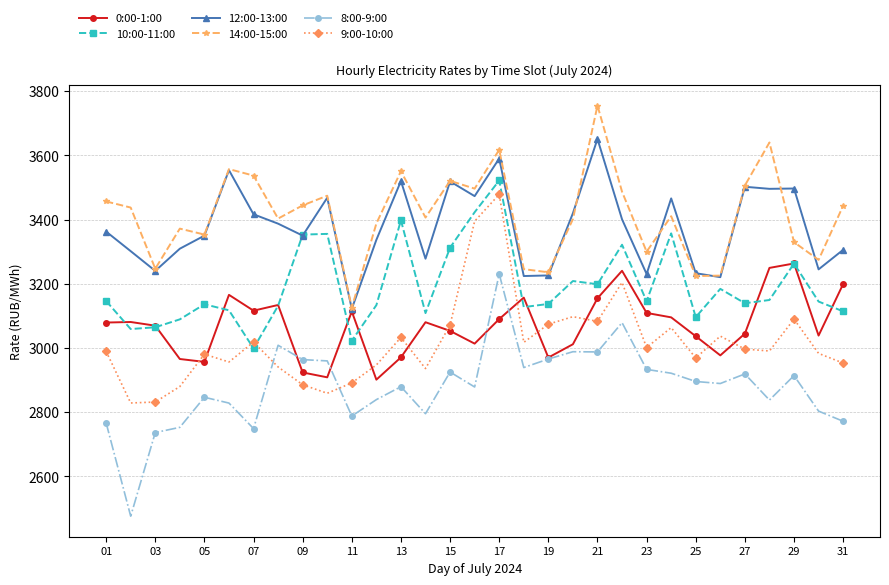

What is the highest value of the 10:00-11:00 series?

3521.7